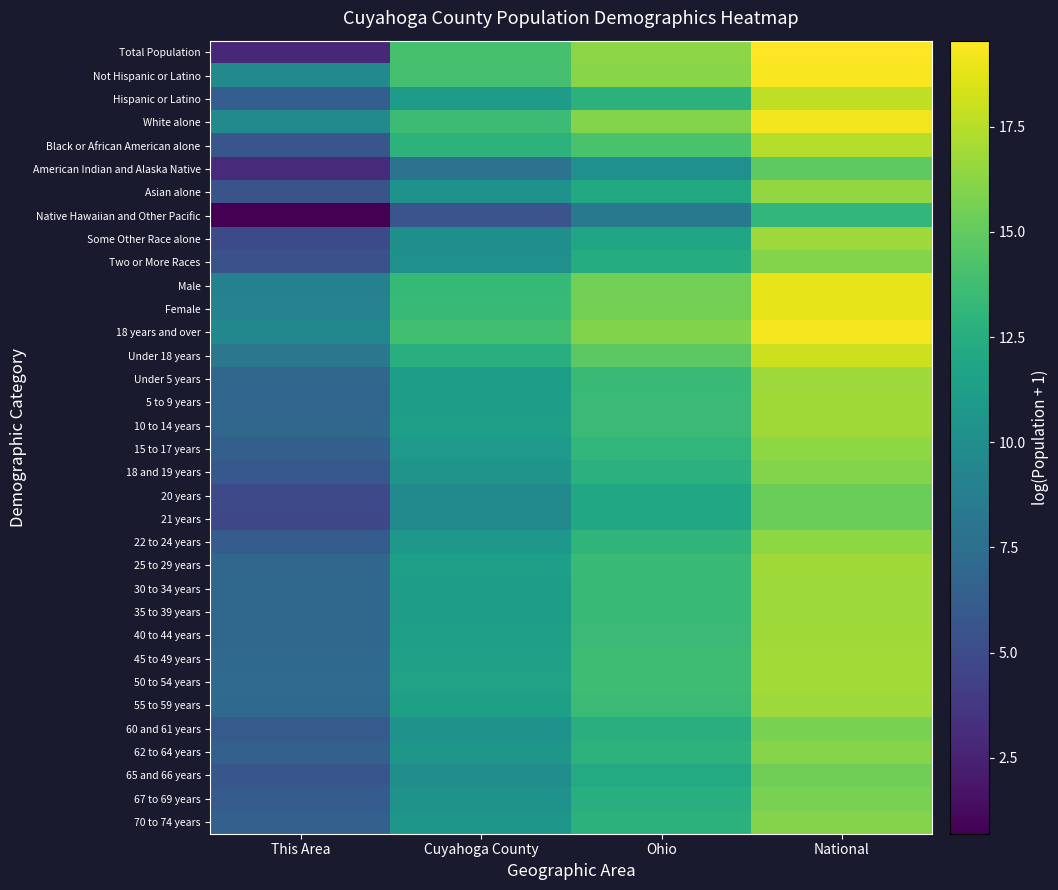

Which label corresponds to the smallest value in the chart?

This Area